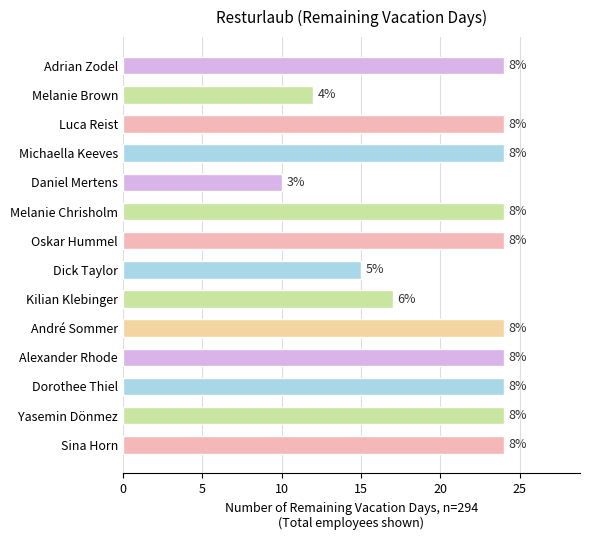

How many bars are there in total?

14